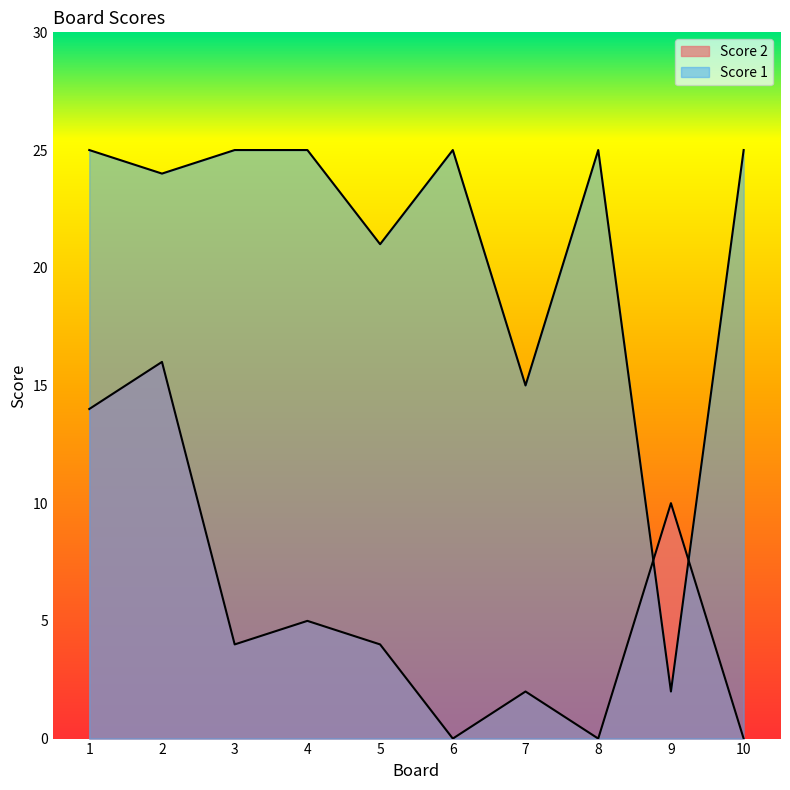

What is the spread (max minus min) of values at 4?

20